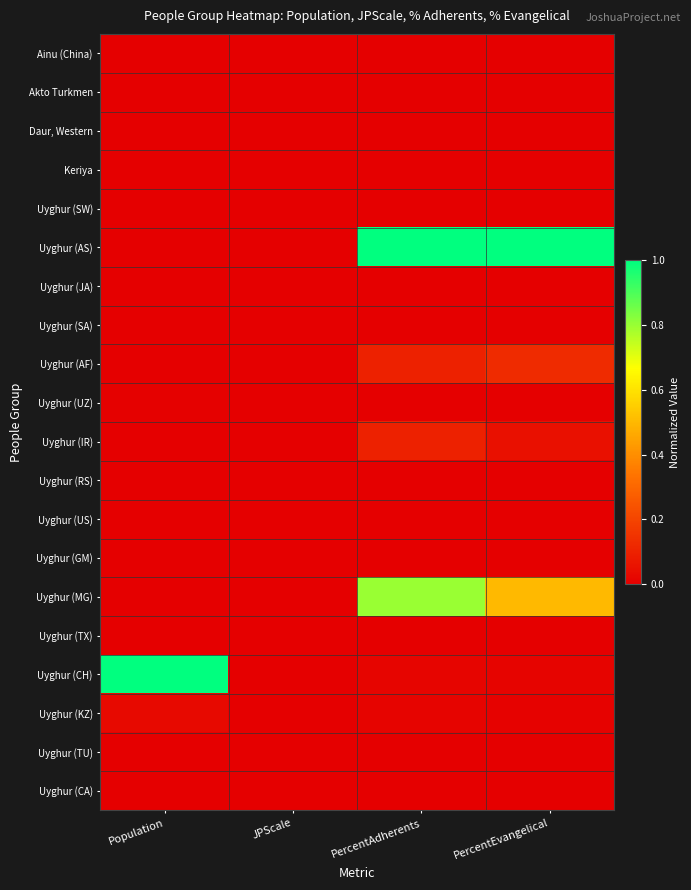

Count the number of data series in this chart.

20